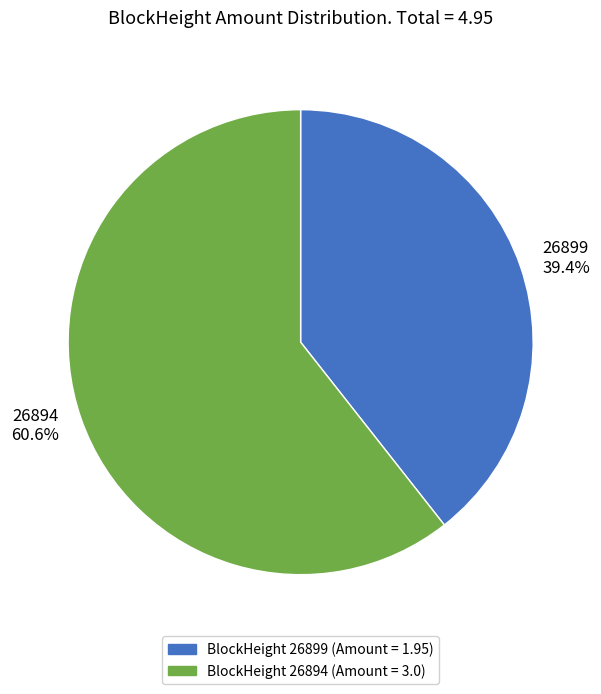

Is the sum of 26899 and 26894 greater than half?

Yes